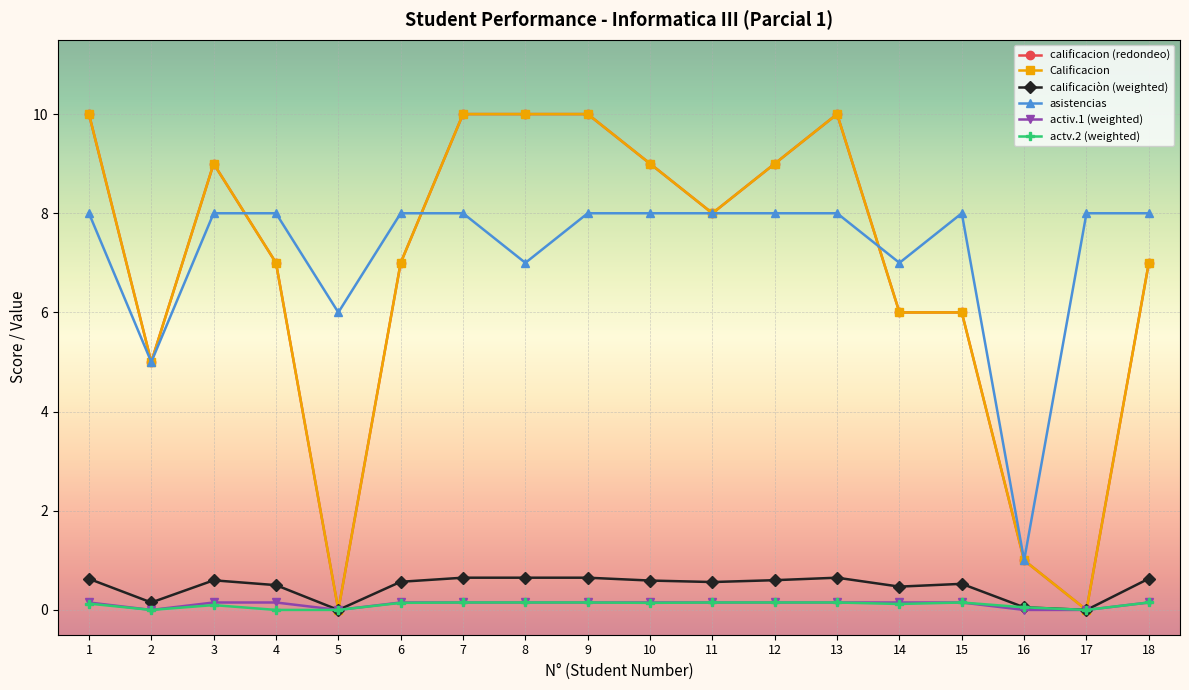

True or false: calificacion (redondeo) has more than 0 interior local peaks.

True